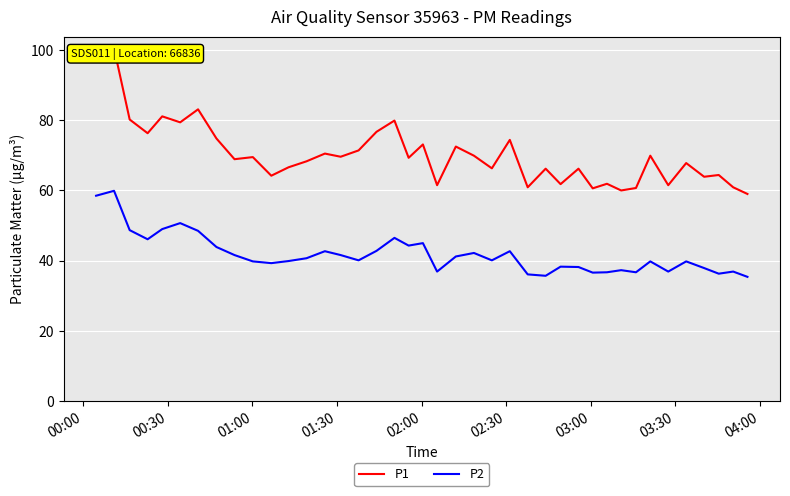

How many values in the P1 series exceed 69?

20